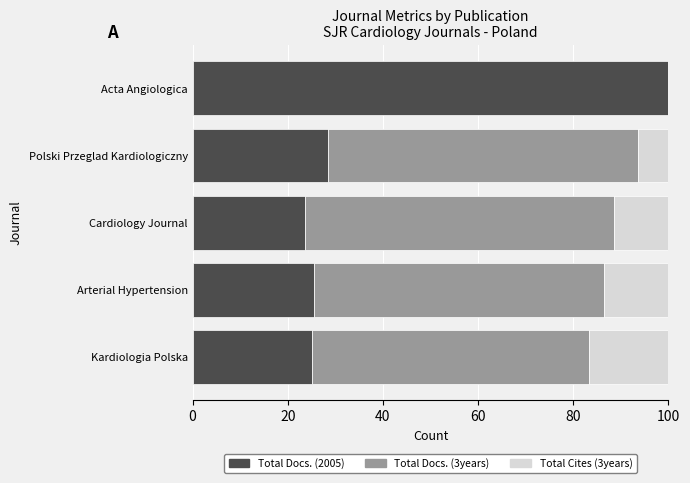

The Total Docs. (2005) series shows 15.1 at Polski Przeglad Kardiologiczny. True or false?

False